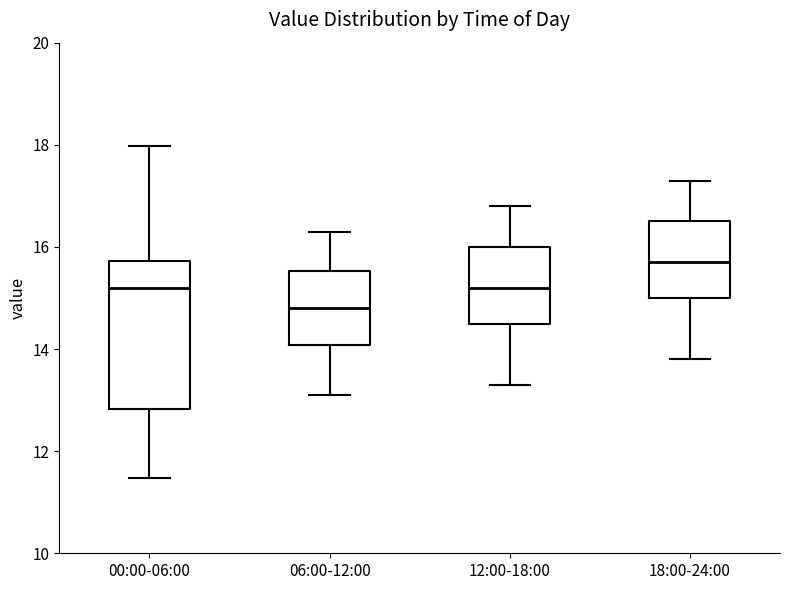

Which box's median line is the lowest?

06:00-12:00